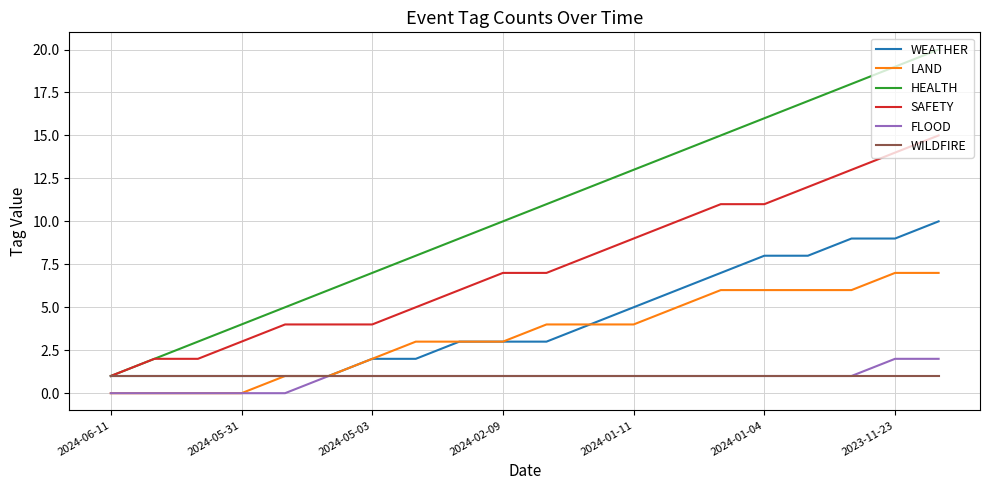

Rank the series by their maximum value, from lowest to highest.

WILDFIRE, FLOOD, LAND, WEATHER, SAFETY, HEALTH